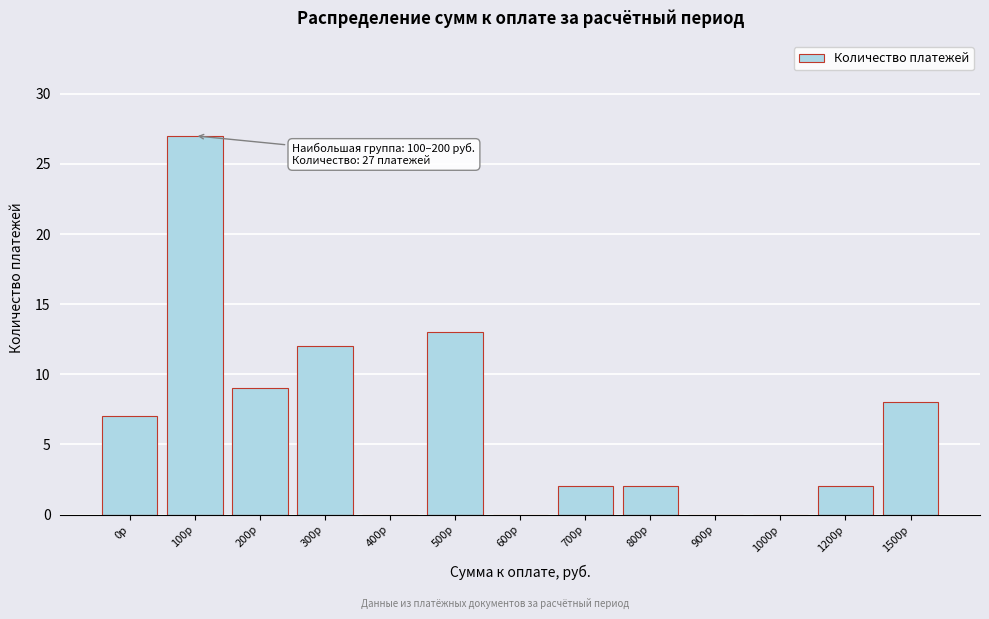

Reading right to left, extract all data points from this chart.

1500р=8	1200р=2	1000р=0	900р=0	800р=2	700р=2	600р=0	500р=13	400р=0	300р=12	200р=9	100р=27	0р=7